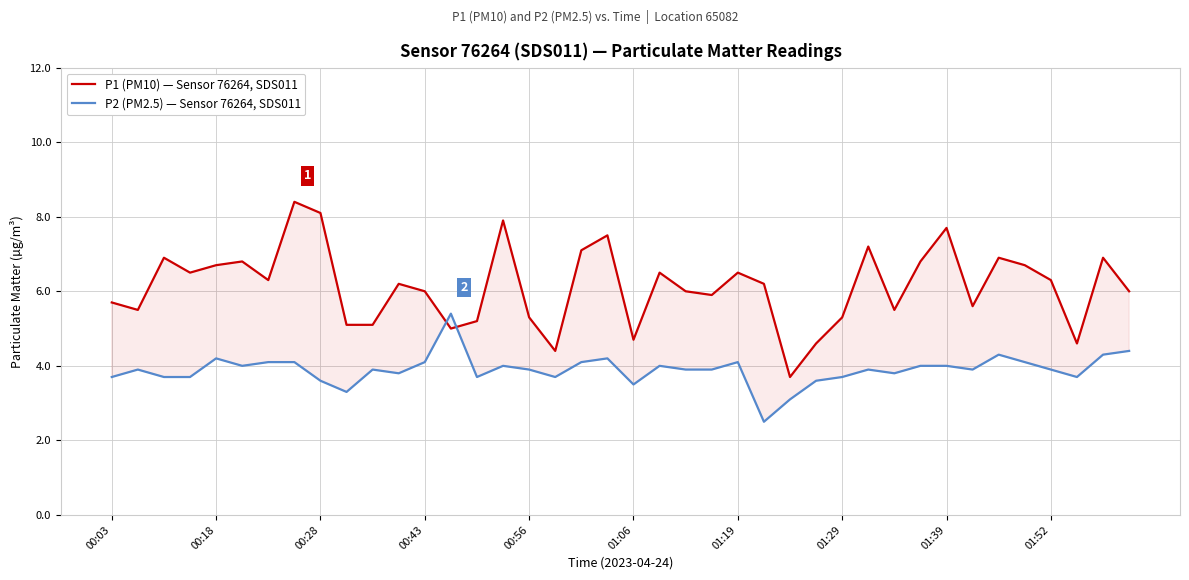

What is the minimum value for P1 (PM10) — Sensor 76264, SDS011?

3.7